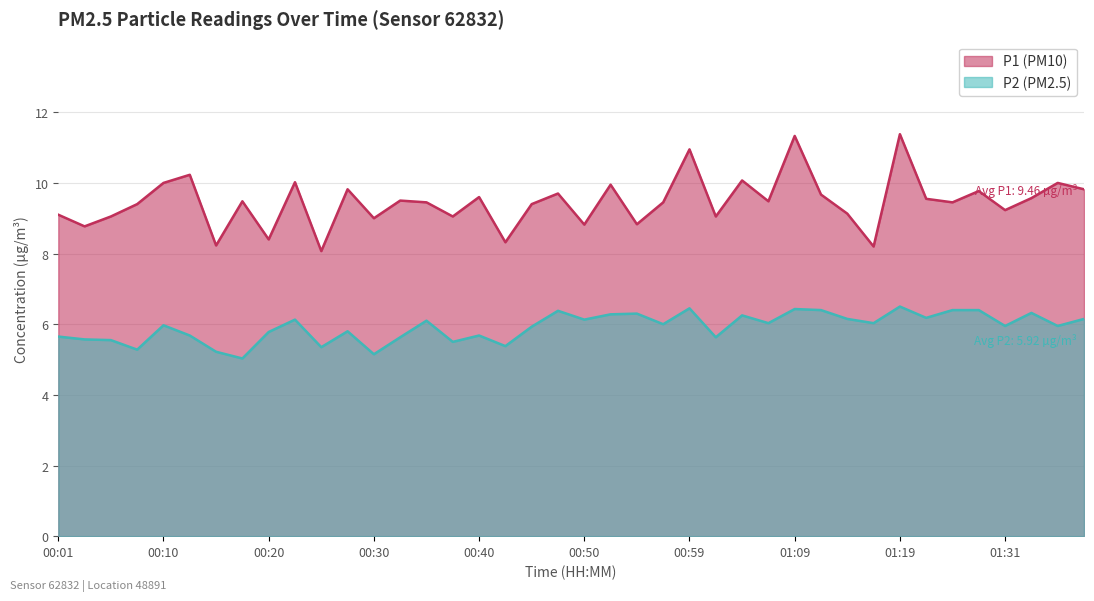

What is the average value of the P2 series?

5.9